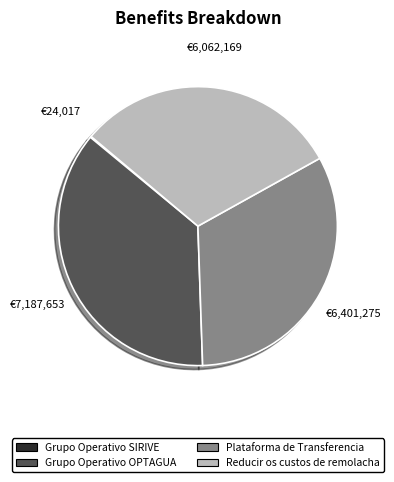

Which category has the biggest portion of the pie?

Grupo Operativo OPTAGUA